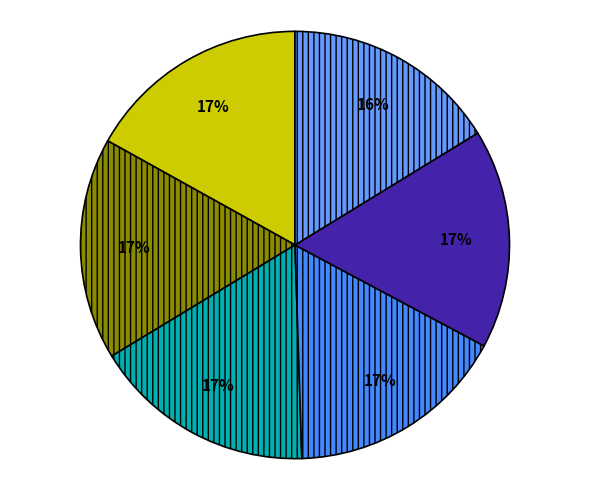

Which category has the biggest portion of the pie?

Polhorský Jakub